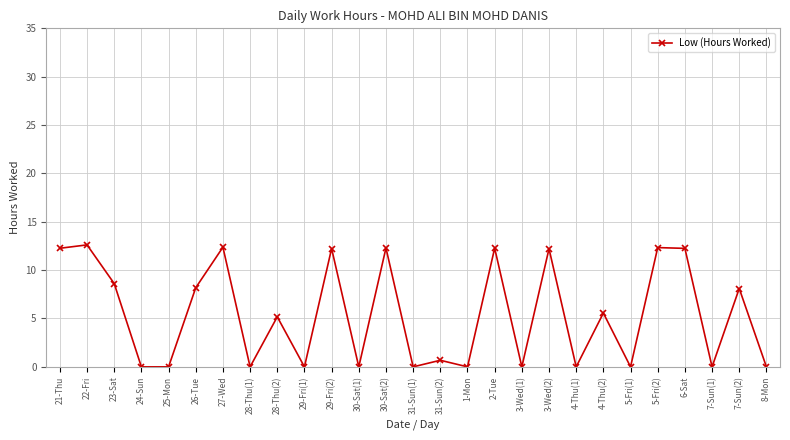

At which category does the data reach its first local peak?

22-Fri